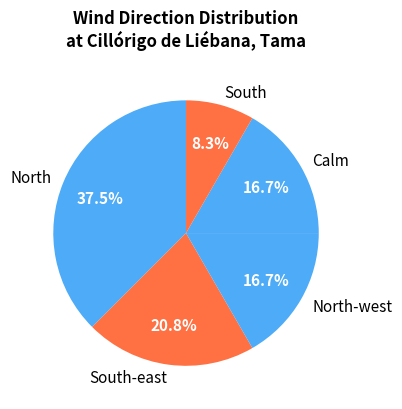

Which has a higher value, North or South?

North